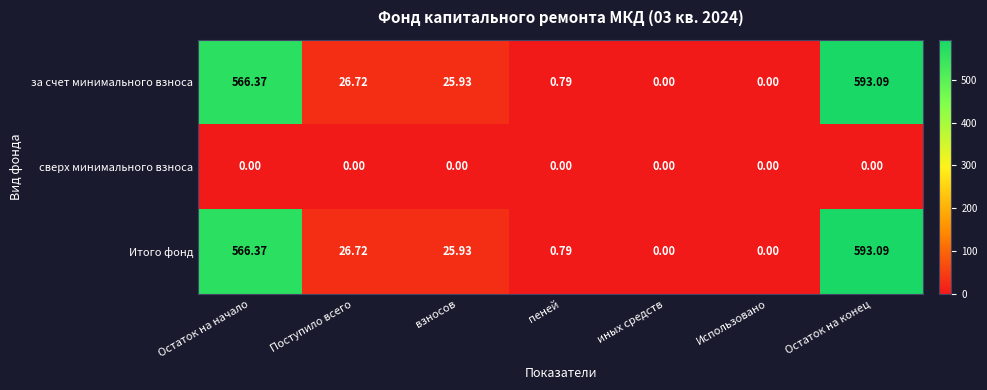

Count the number of categories in the chart.

7